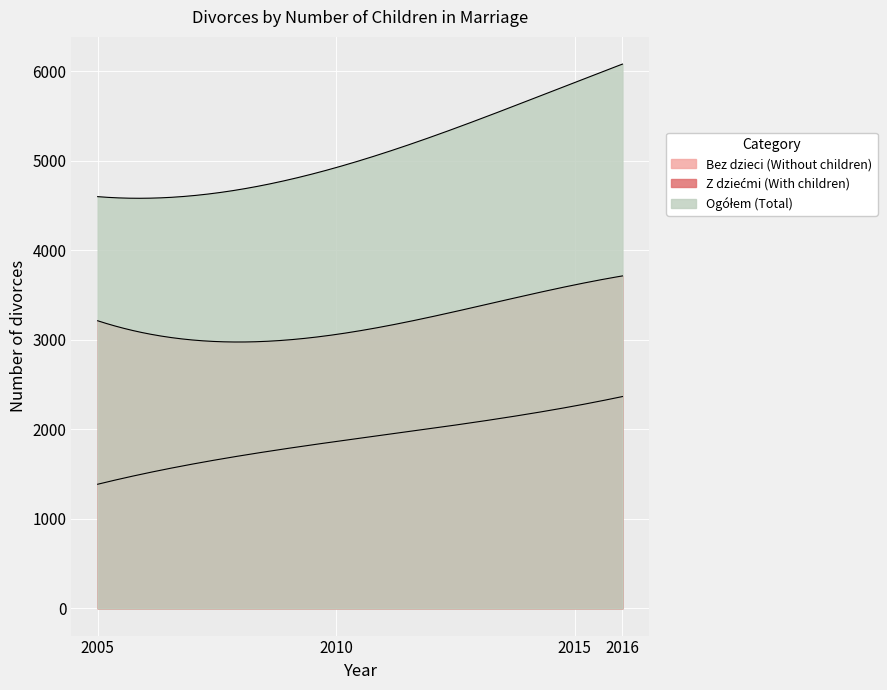

List the labels in order of Ogółem (Total) value, largest first.

2016, 2015, 2010, 2005